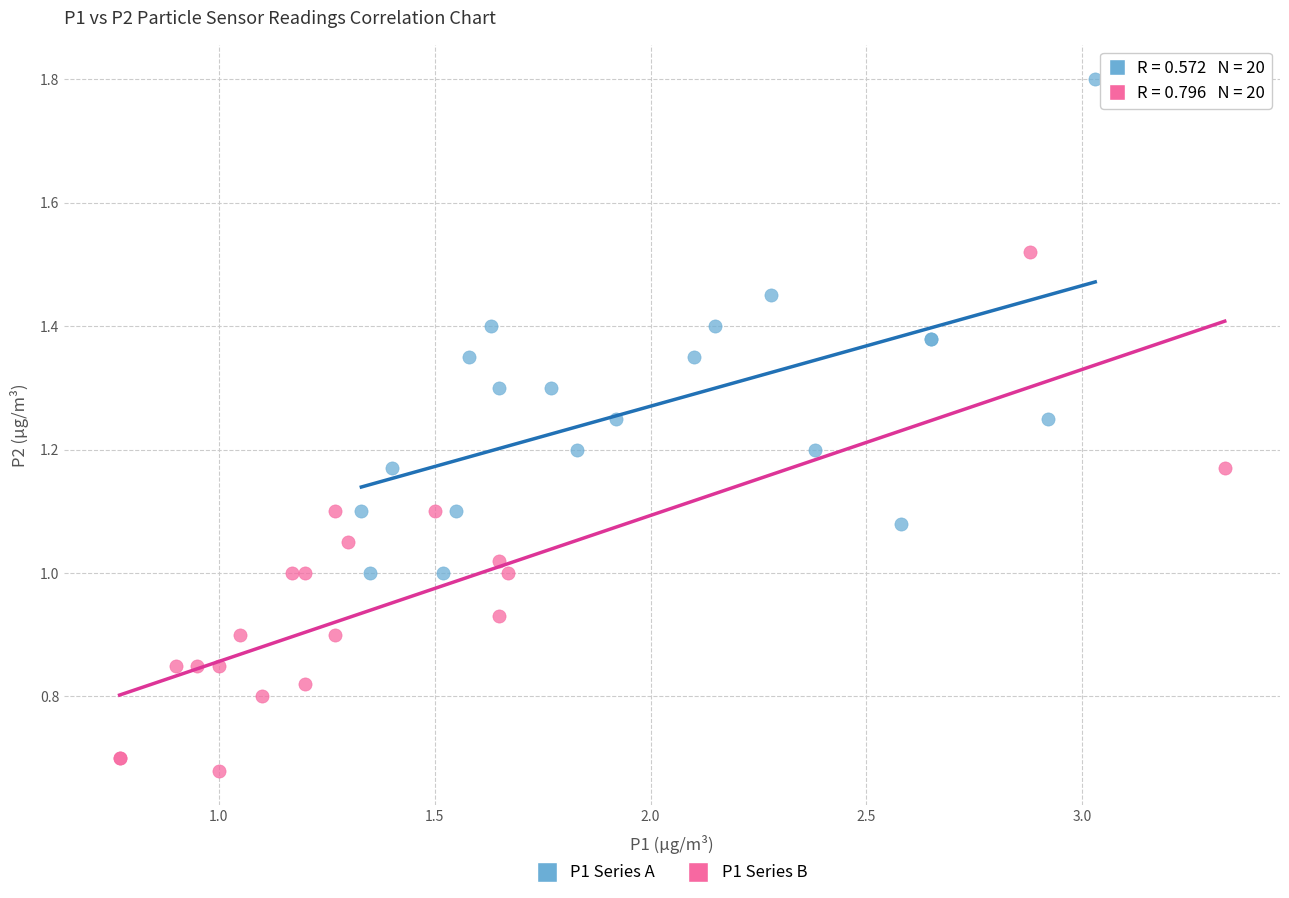

Which series reaches the minimum Y coordinate?

P1 Series B